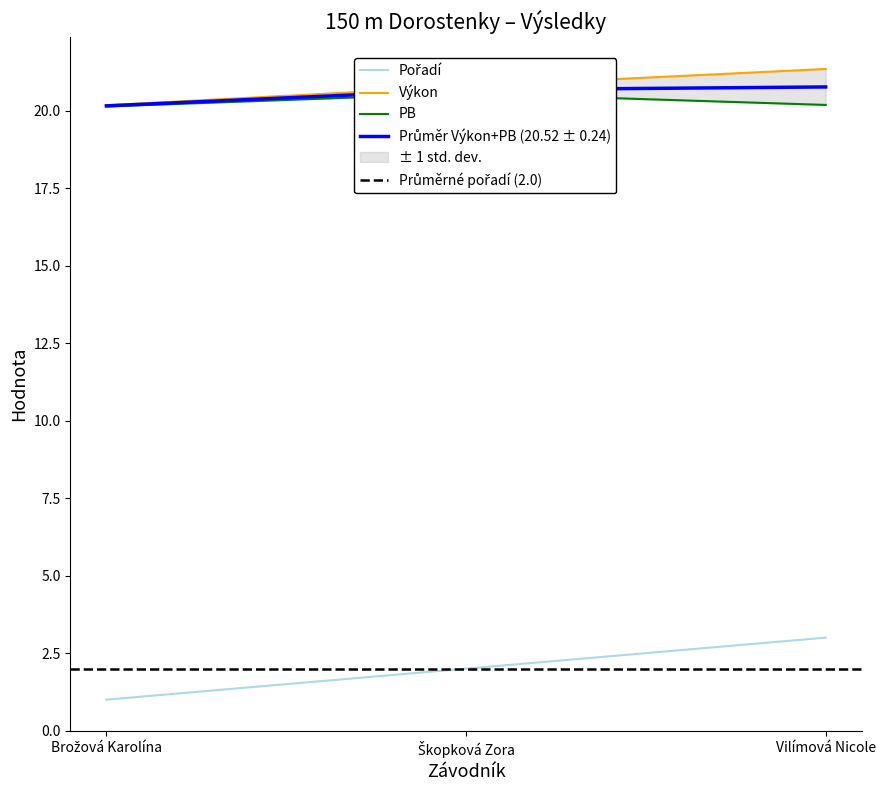

What is the highest value of the Pořadí series?

3.0